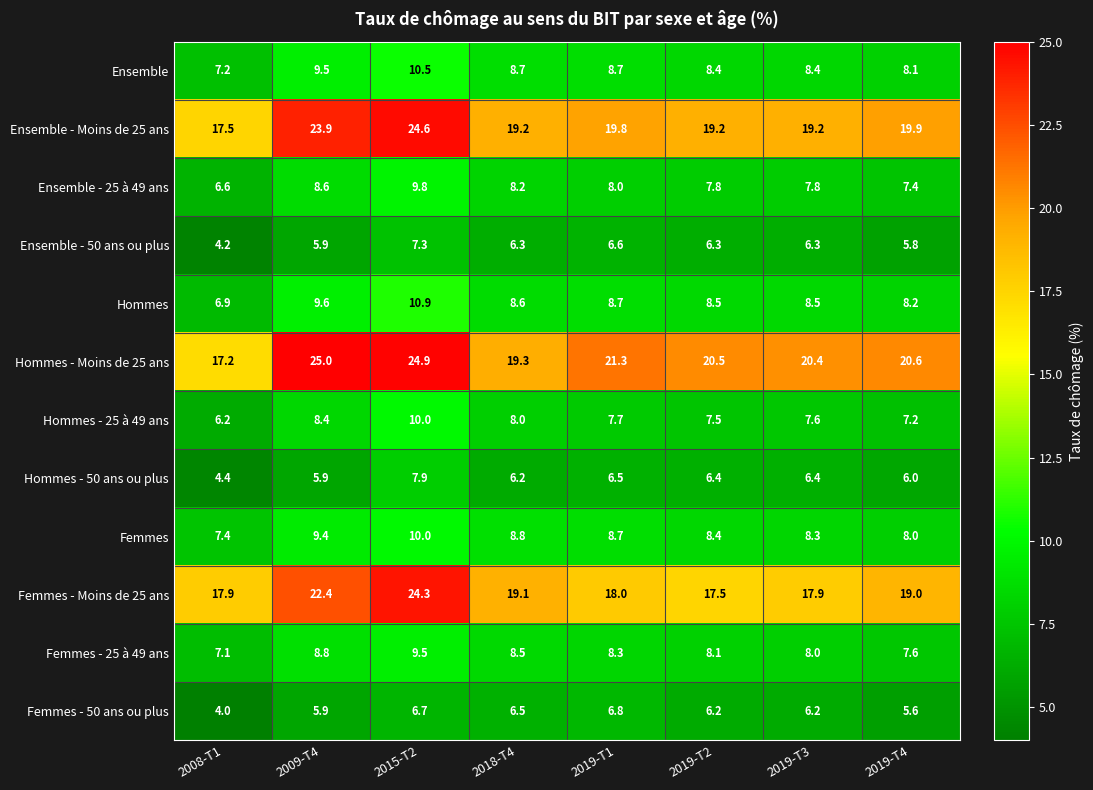

What is the highest value of the Ensemble series?

10.5